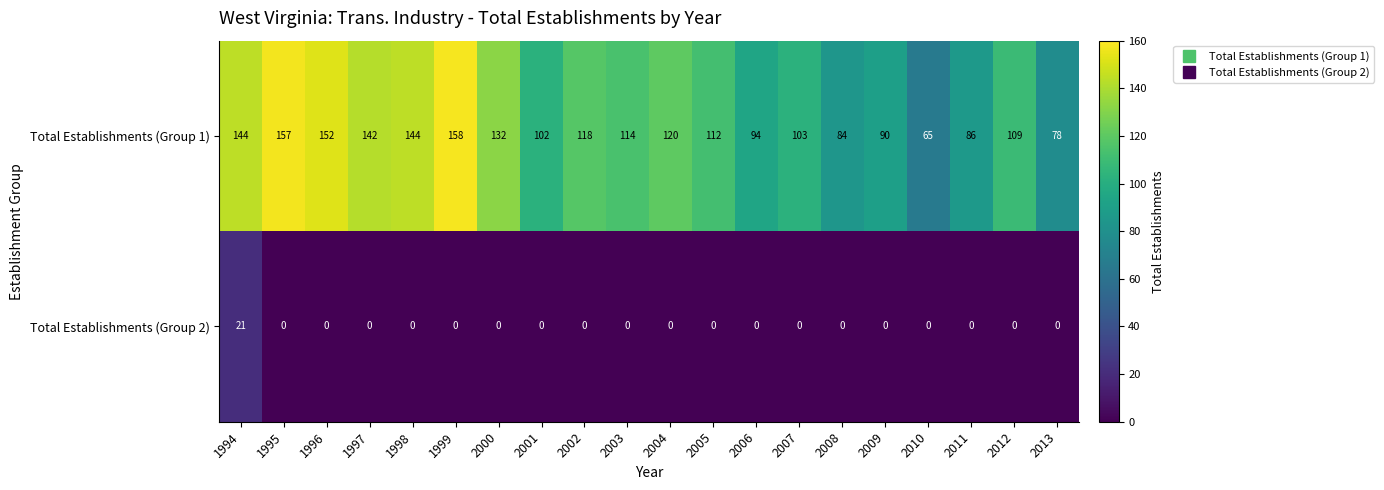

Count the number of data series in this chart.

2